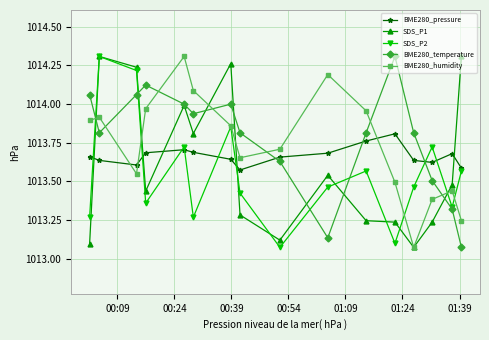

At how many categories does at least one series exceed 1013?

16